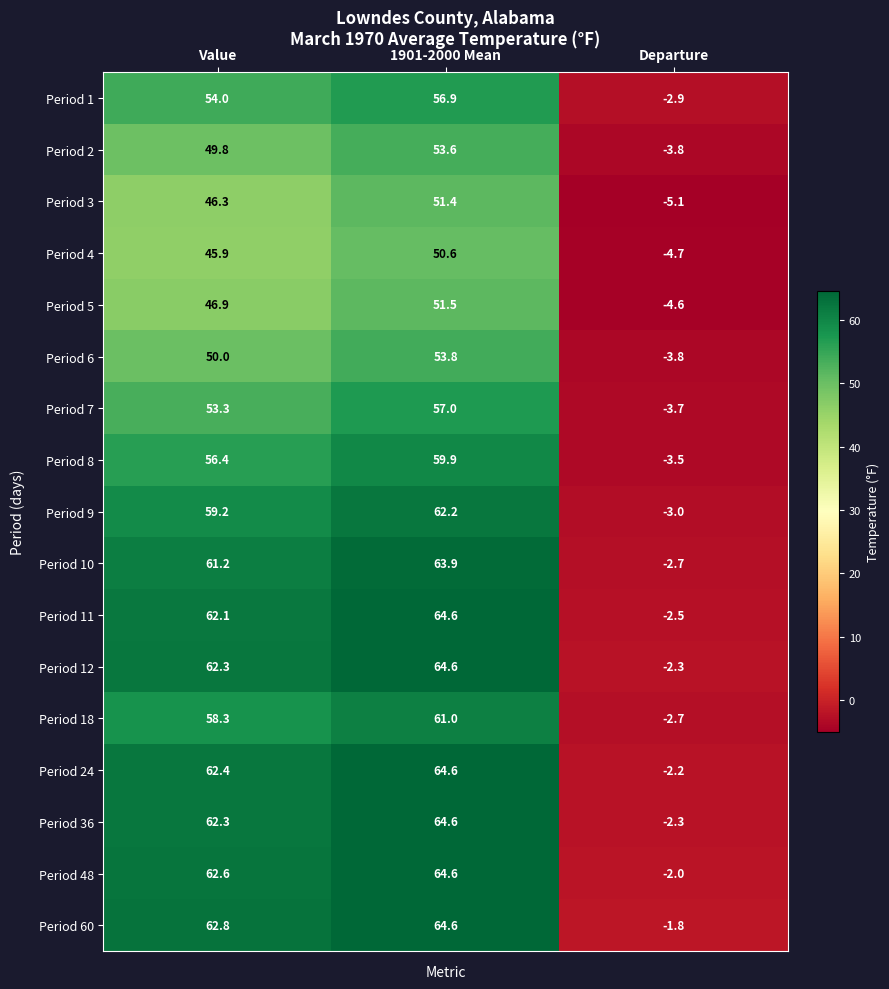

How many data points in Period 8 are less than 56?

1